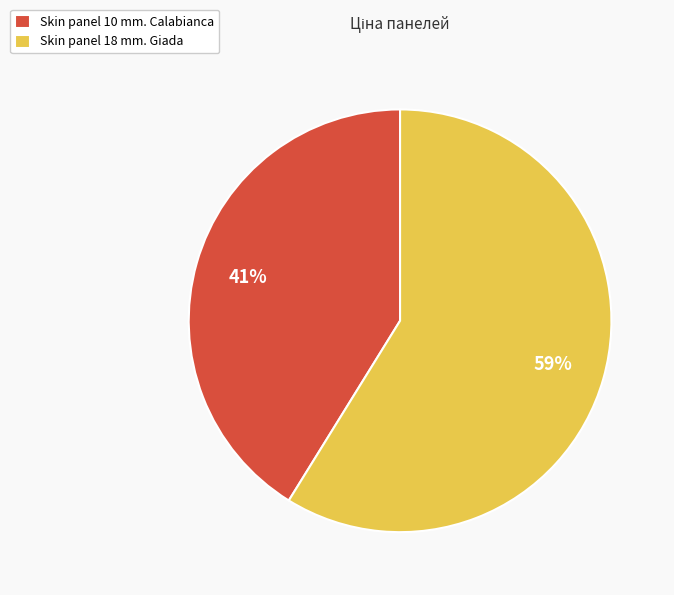

To the nearest percent, what percentage of the pie is Skin panel 18 mm. Giada?

59%